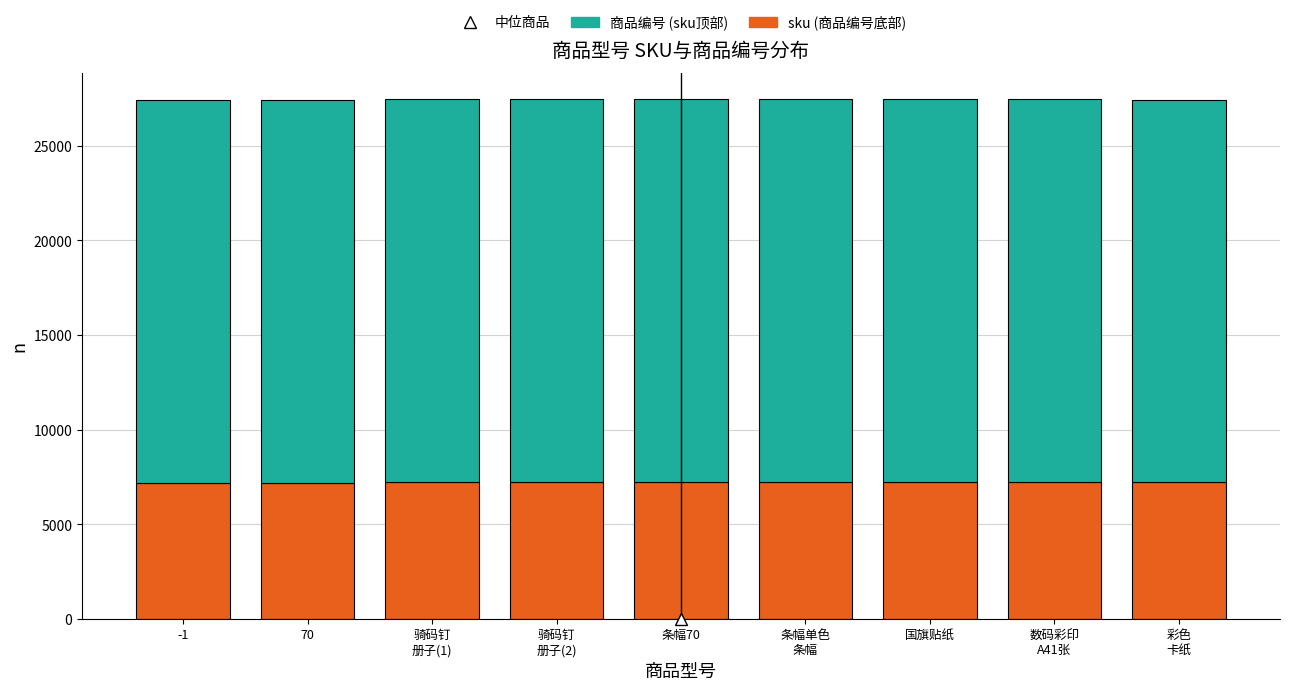

What is the total value across all series at 条幅70?

27468.9